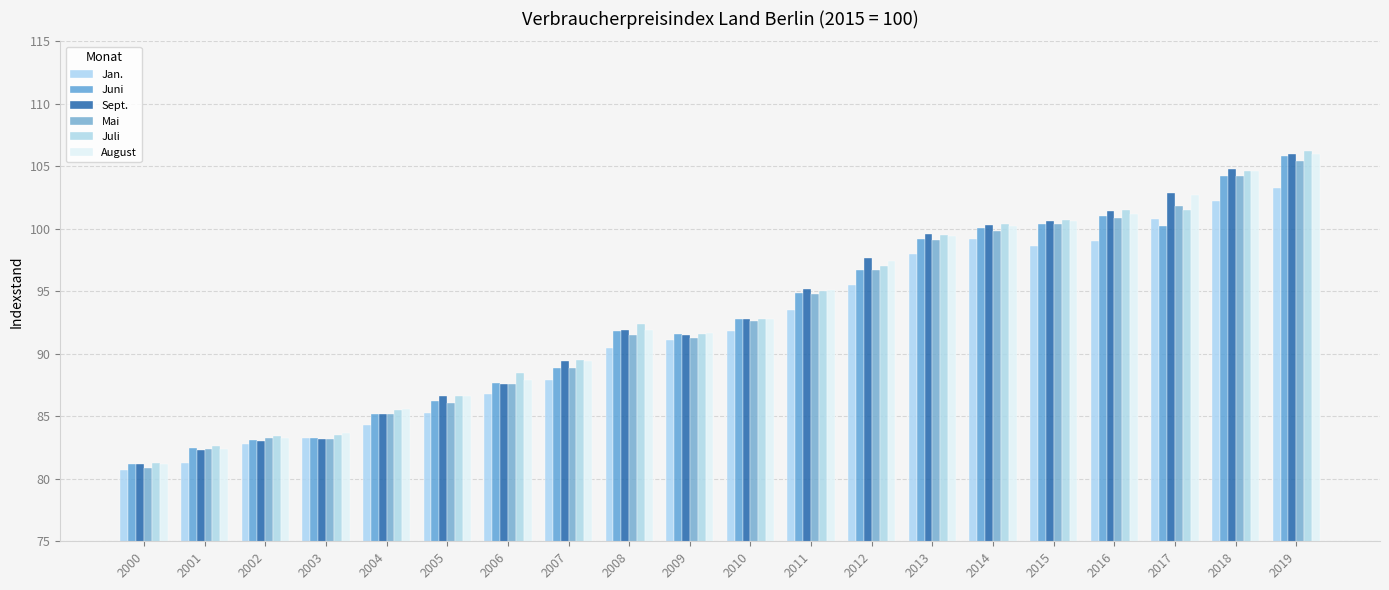

The value of Mai at 2015 is 100.4. True or false?

True